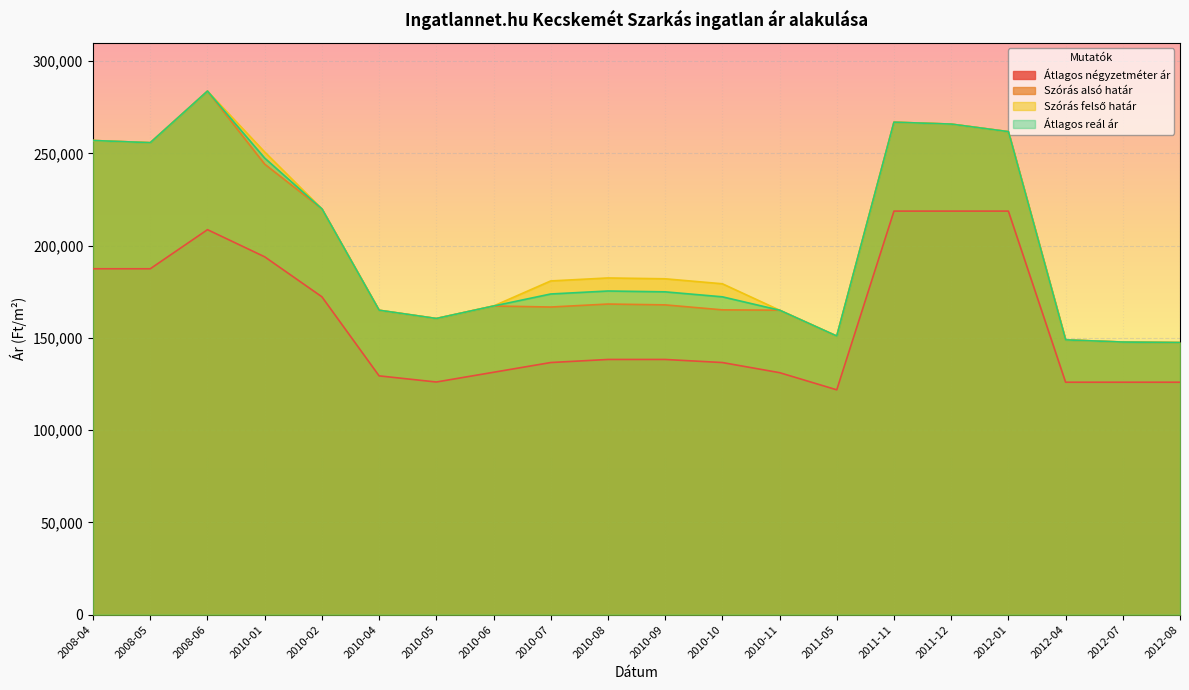

At which label is Átlagos négyzetméter ár closest to 170312?

2010-02